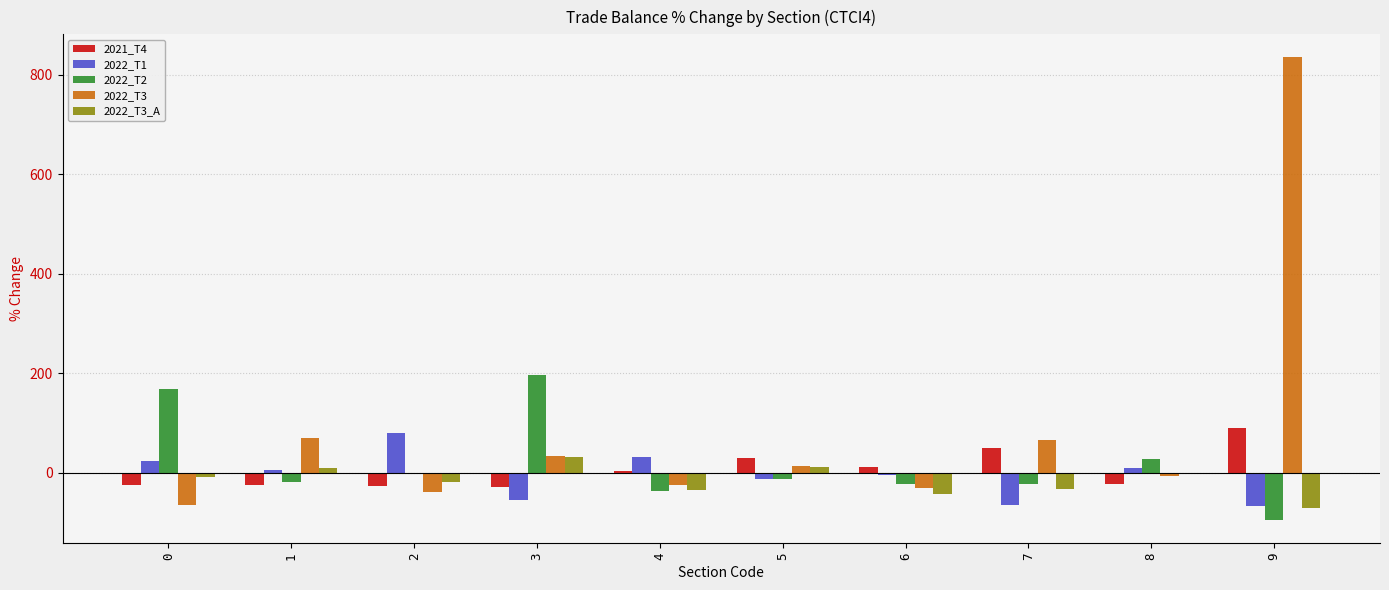

At which label is 2022_T3_A closest to -19?

2